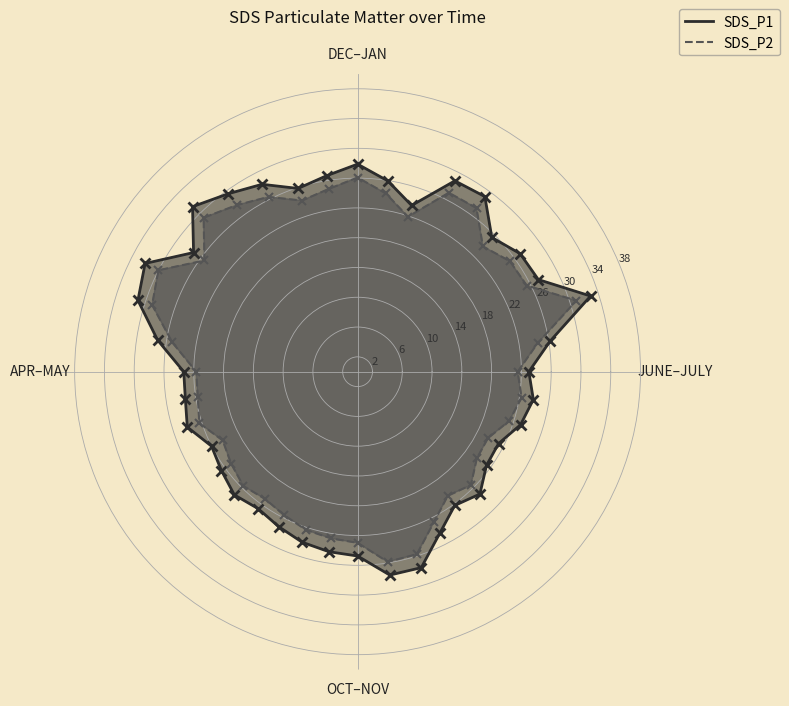

True or false: SDS_P1 and SDS_P2 intersect in this chart.

False